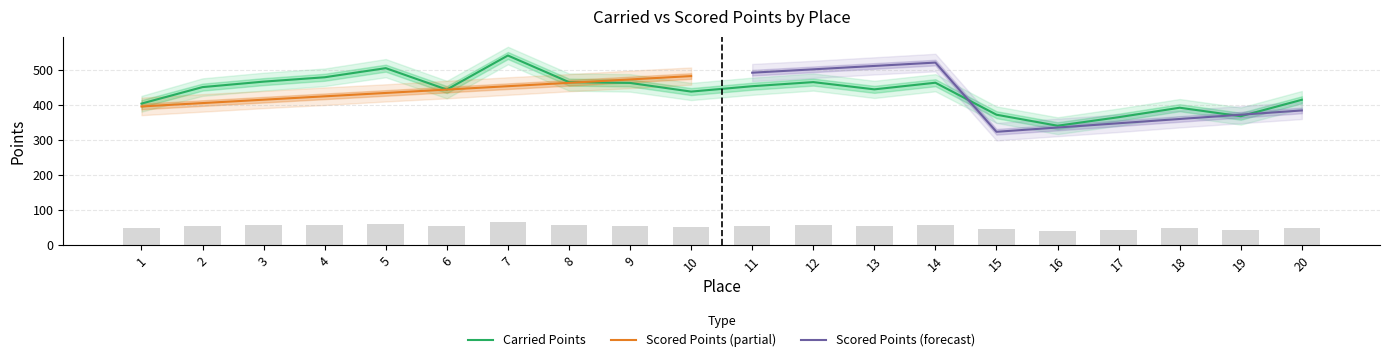

Which category has the lowest value across all series?

16